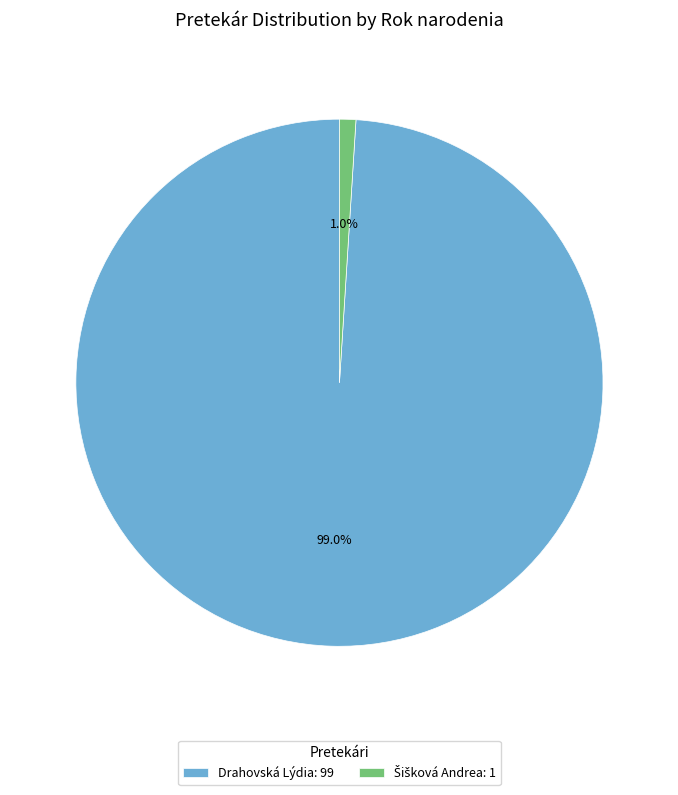

What is the majority slice?

Drahovská Lýdia